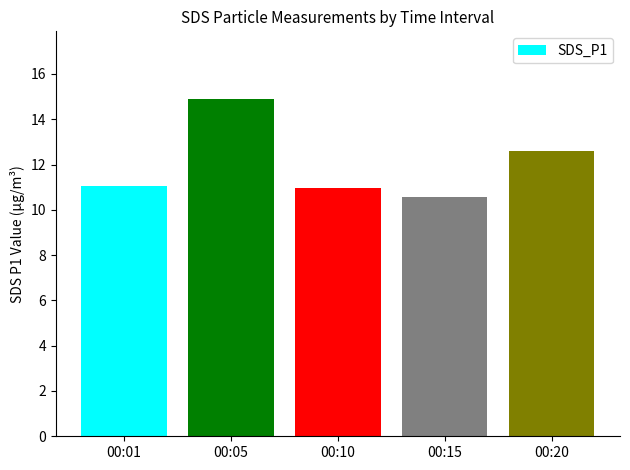

What is the value of the 5th bar from the left?

12.6